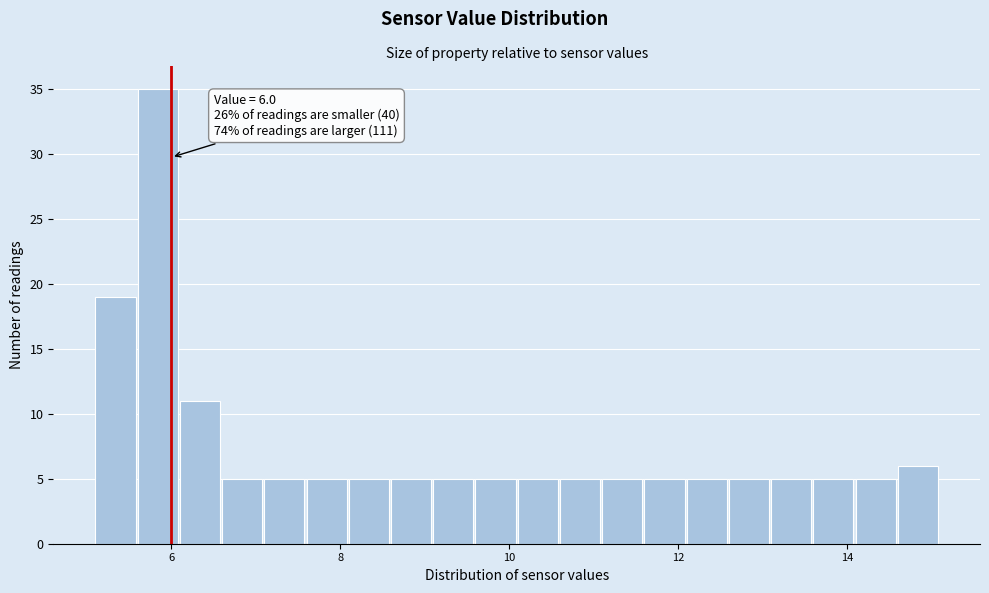

Read against the x-axis, roughly where is the centre of the tallest bar?

5.8